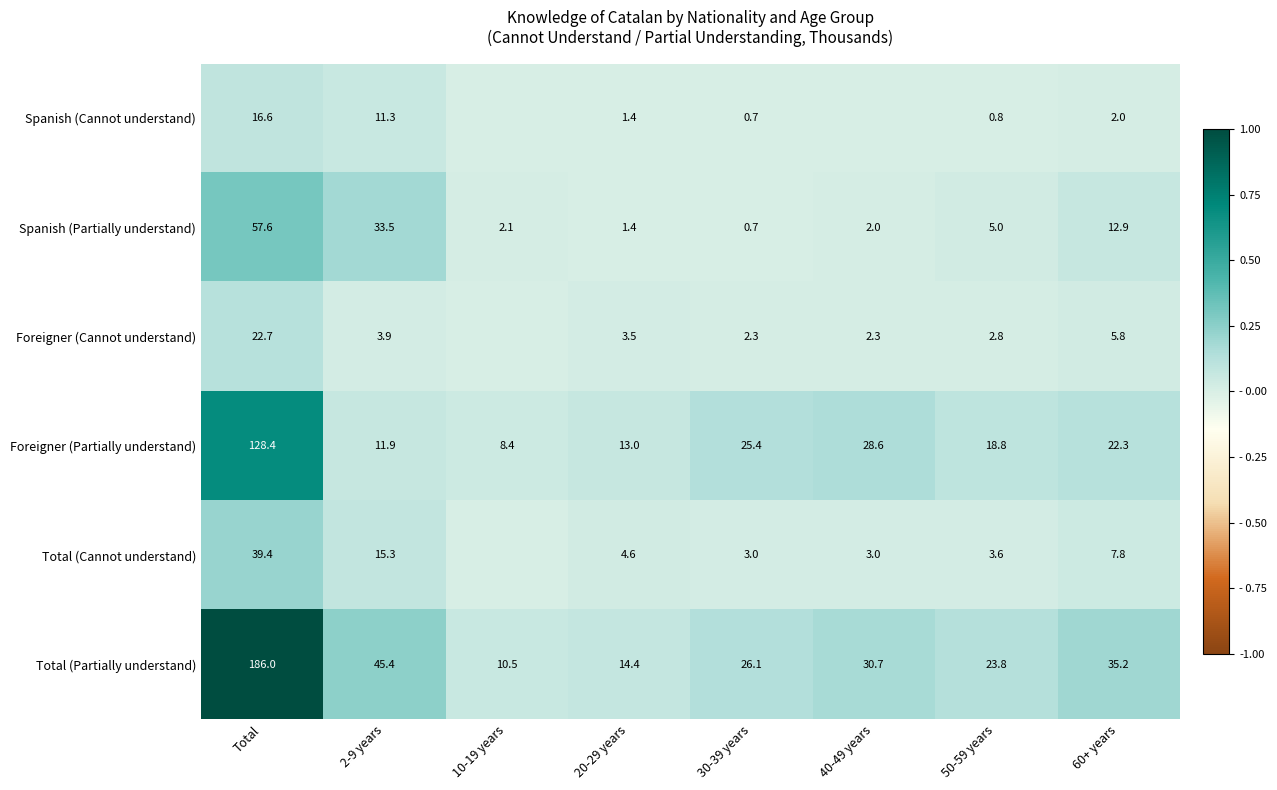

Count the number of categories in the chart.

8